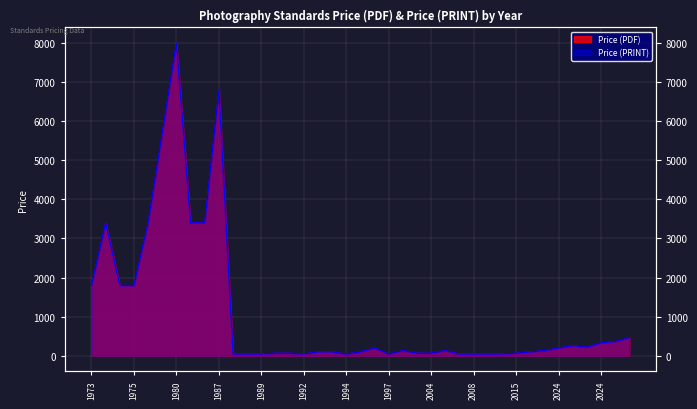

Reading left to right, transcribe all the data shown in this chart.

Price (PDF): 1800	3400	1800	1800	3400	5700	8000	3400	3400	6800	43	43	43	65	65	43	98	98	43	98	199	43	132	65	65	132	43	43	43	43	65	98	132	199	258	220	330	362	462
Price (PRINT): 1800	3400	1800	1800	3400	5700	8000	3400	3400	6800	43	43	43	65	65	43	98	98	43	98	199	43	132	65	65	132	43	43	43	43	65	98	132	199	258	220	330	362	462